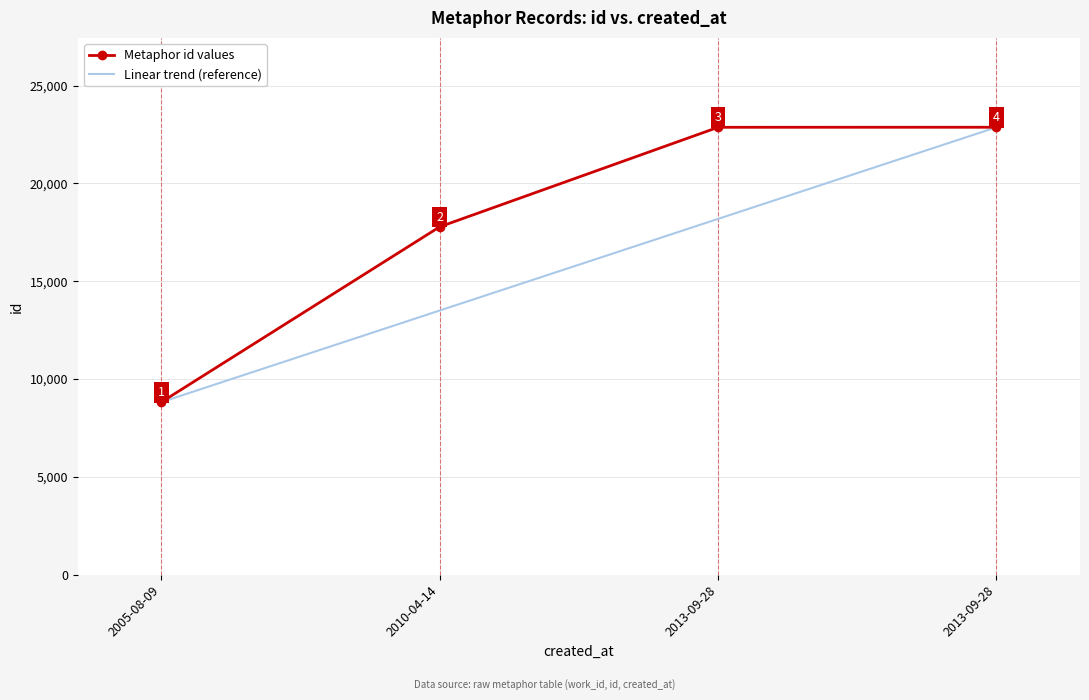

True or false: Metaphor id values has more than 0 interior local peaks.

False